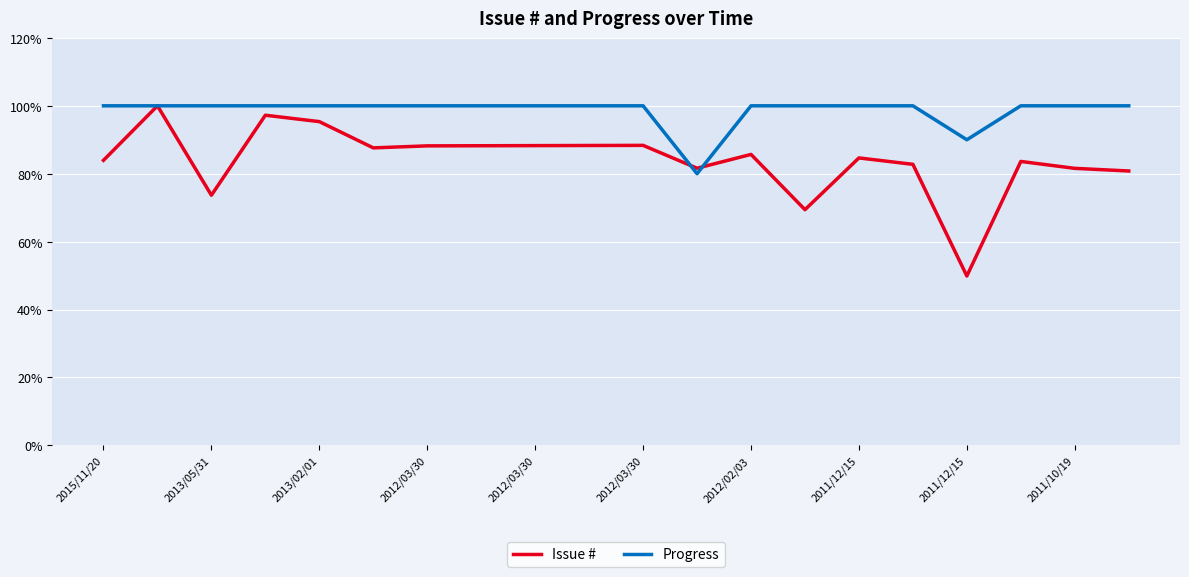

Count the number of categories in the chart.

20